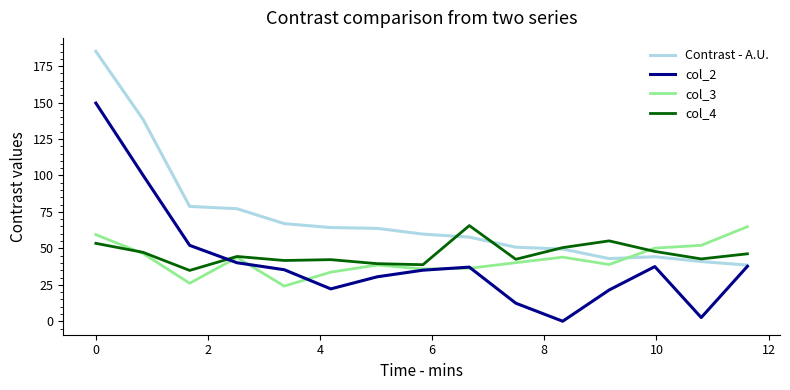

What is the greatest value displayed?

185.1